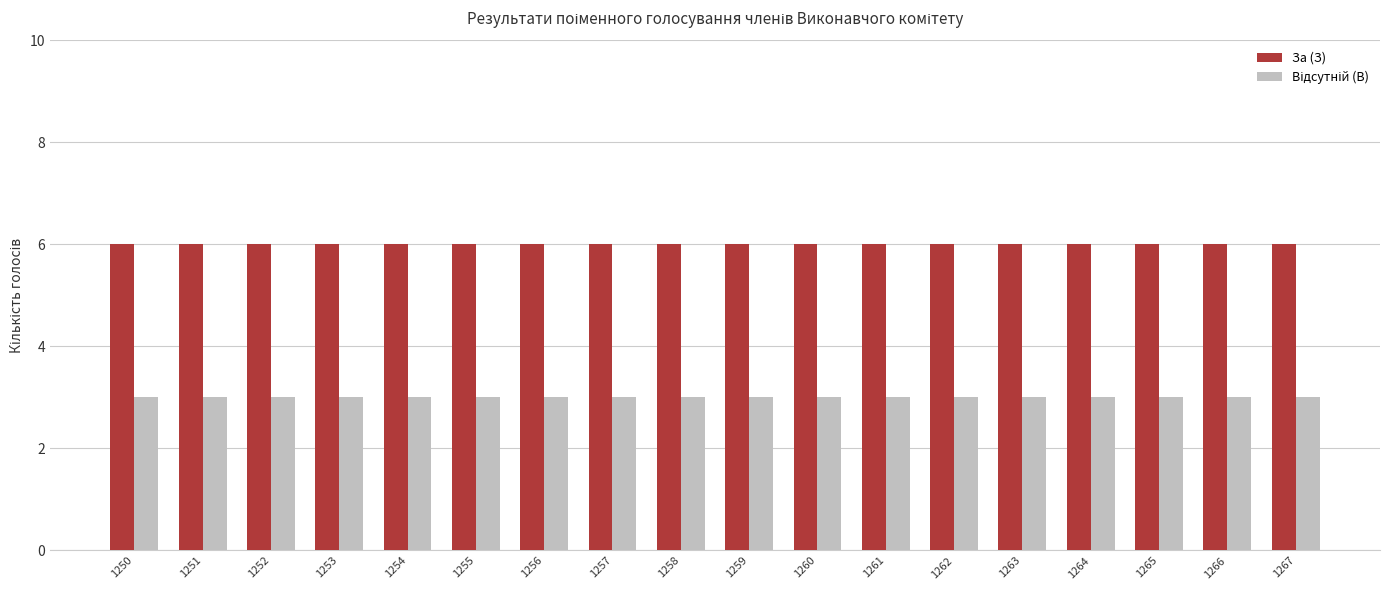

Count the number of data series in this chart.

2